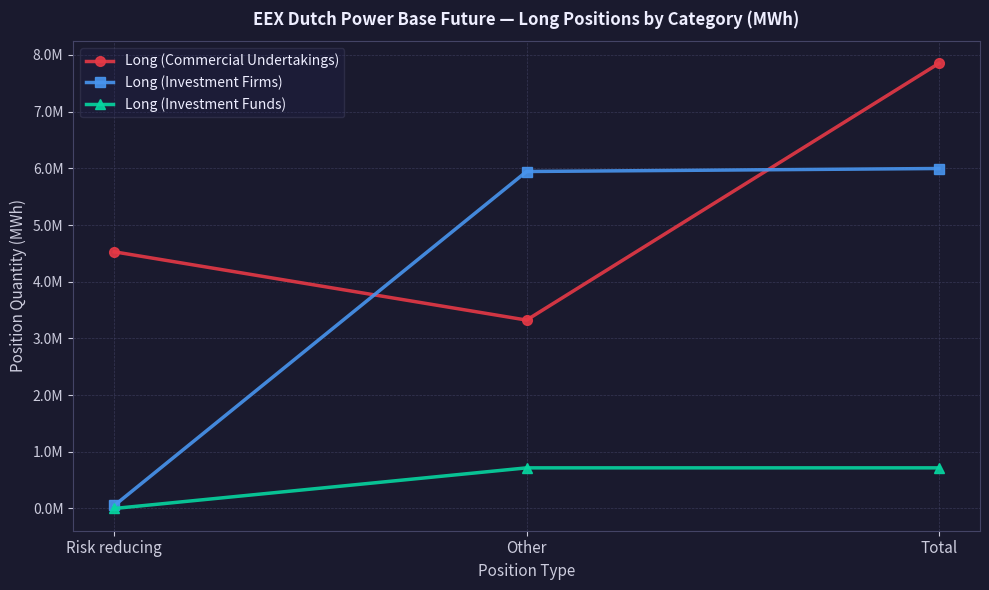

Does the chart display data point markers on the line(s)?

Yes